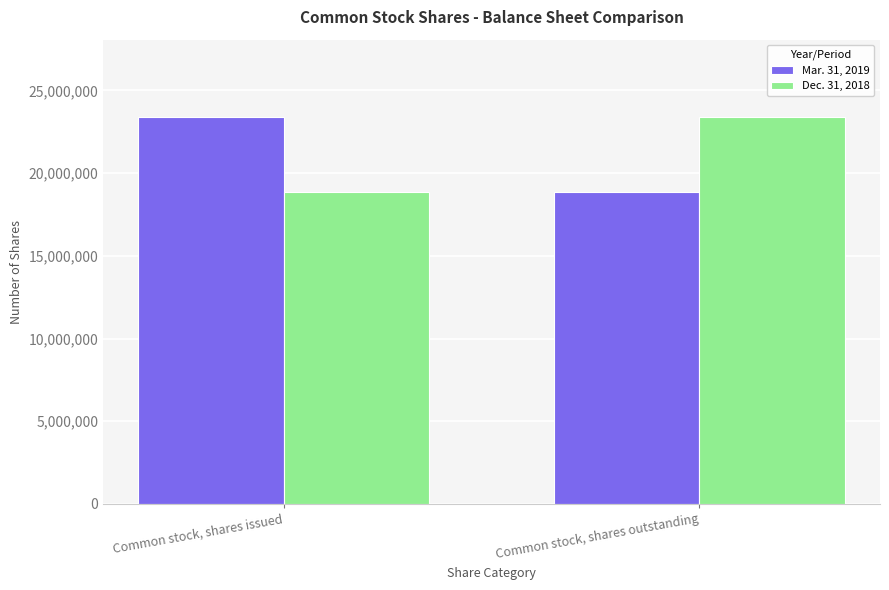

What is the minimum value shown in the chart?

18841814